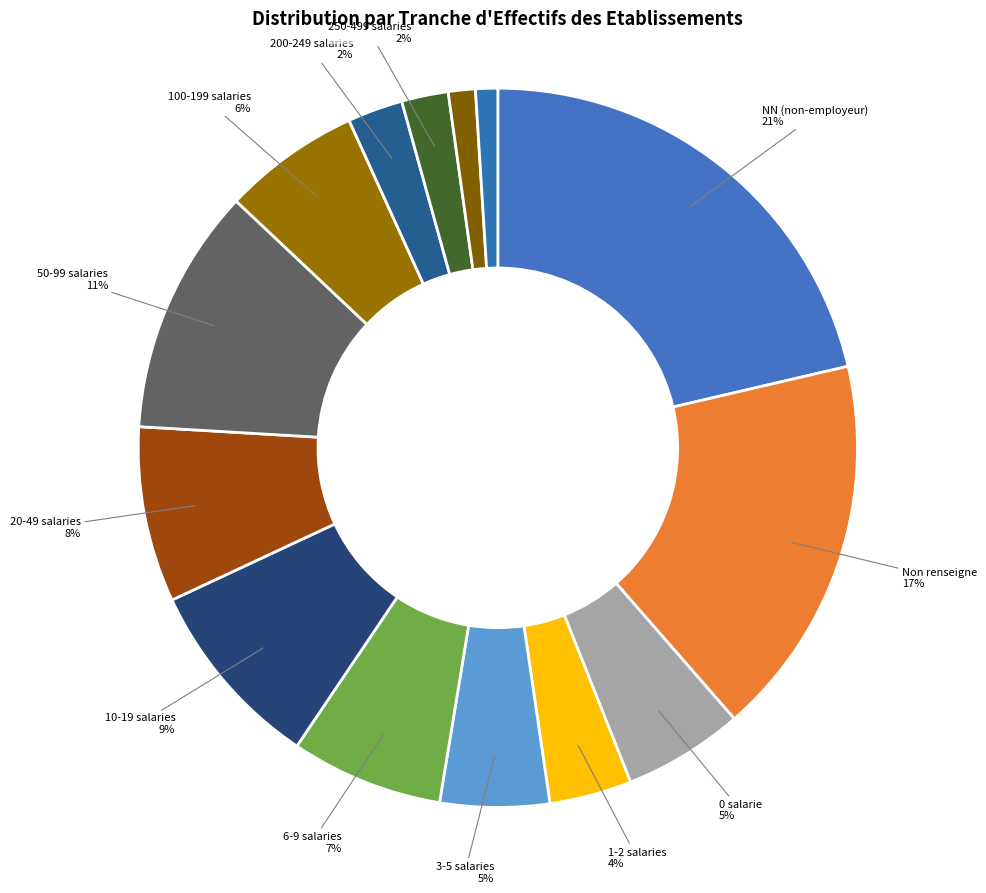

How many segments does this pie chart have?

14